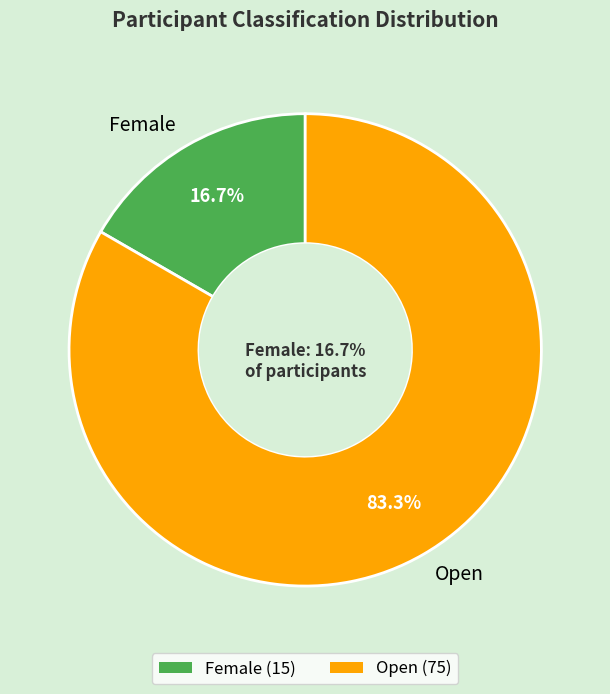

What percentage is NOT represented by Female?

83.3%